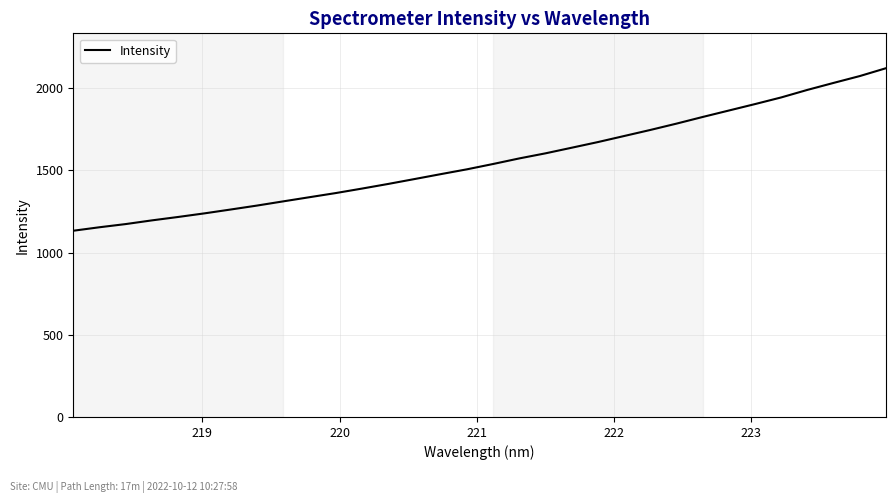

What is the difference between the maximum and minimum values?

988.6